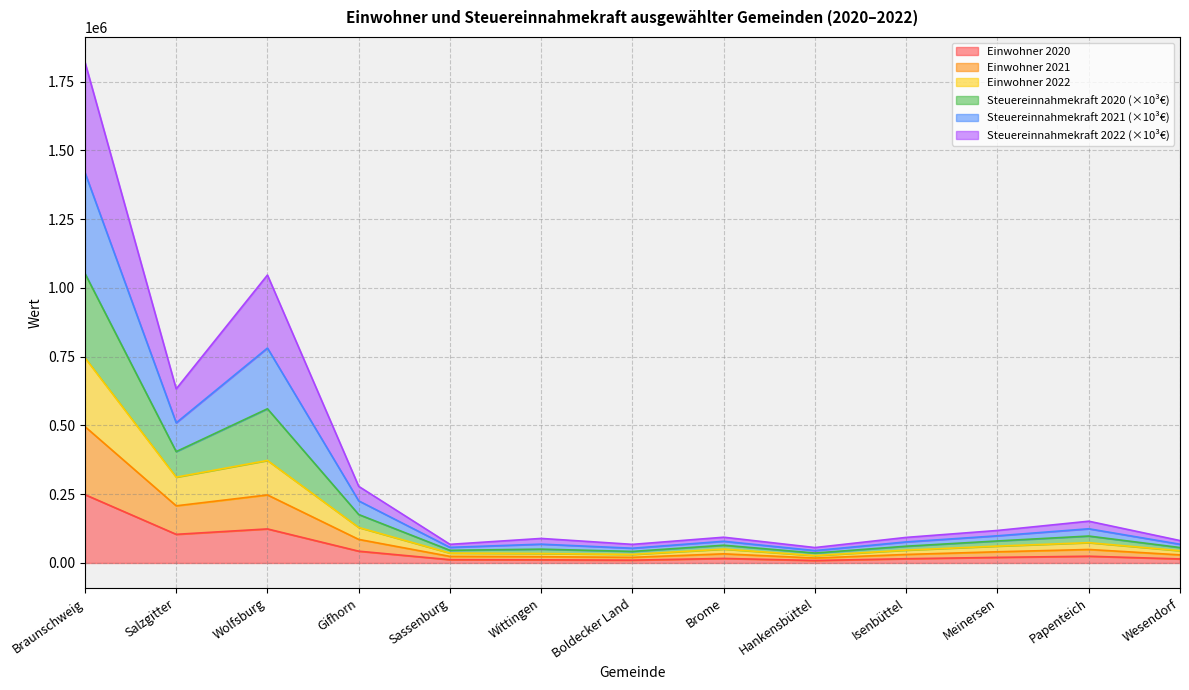

At which category is the sum across all series the highest?

Braunschweig